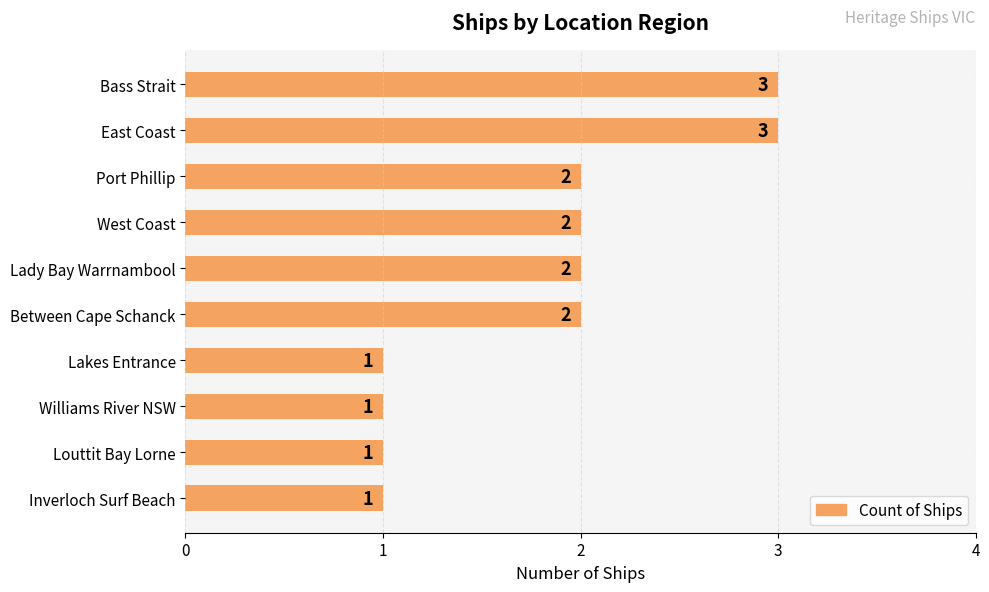

What is the smallest value displayed?

1